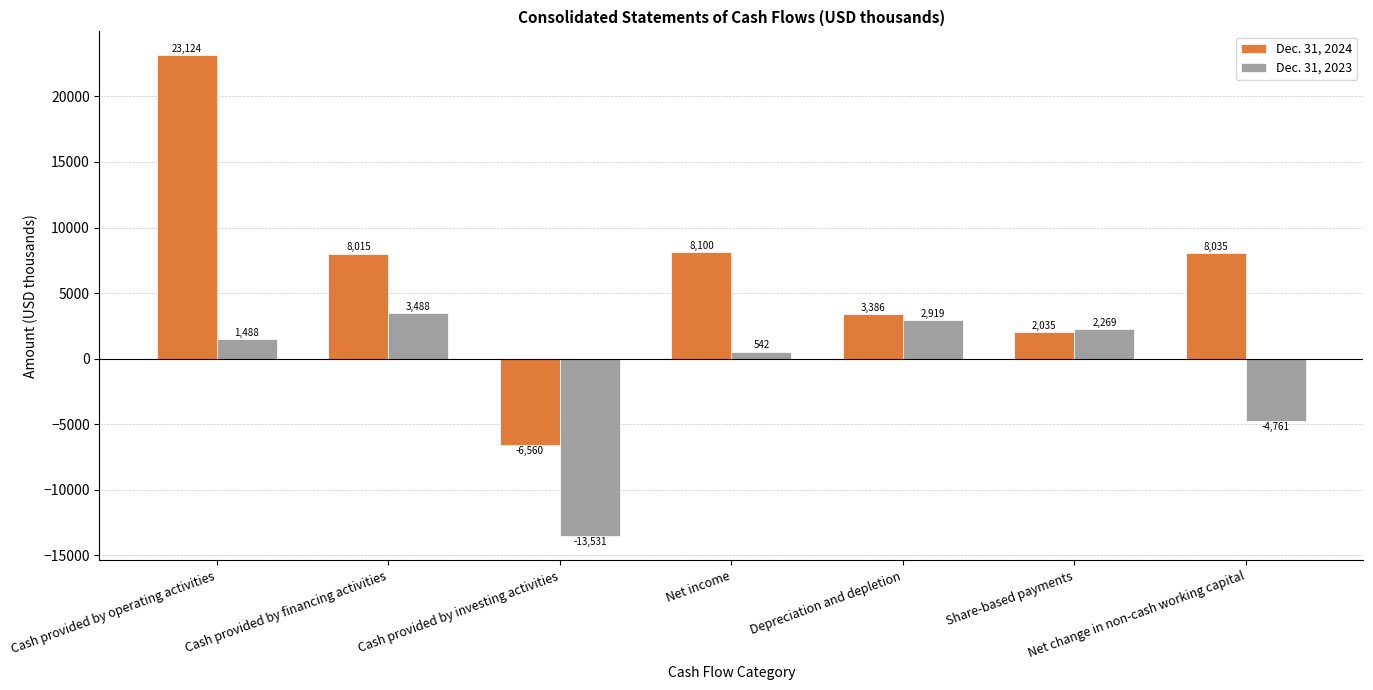

Is it true that Dec. 31, 2024 equals 11552 at Net change in non-cash working capital?

False